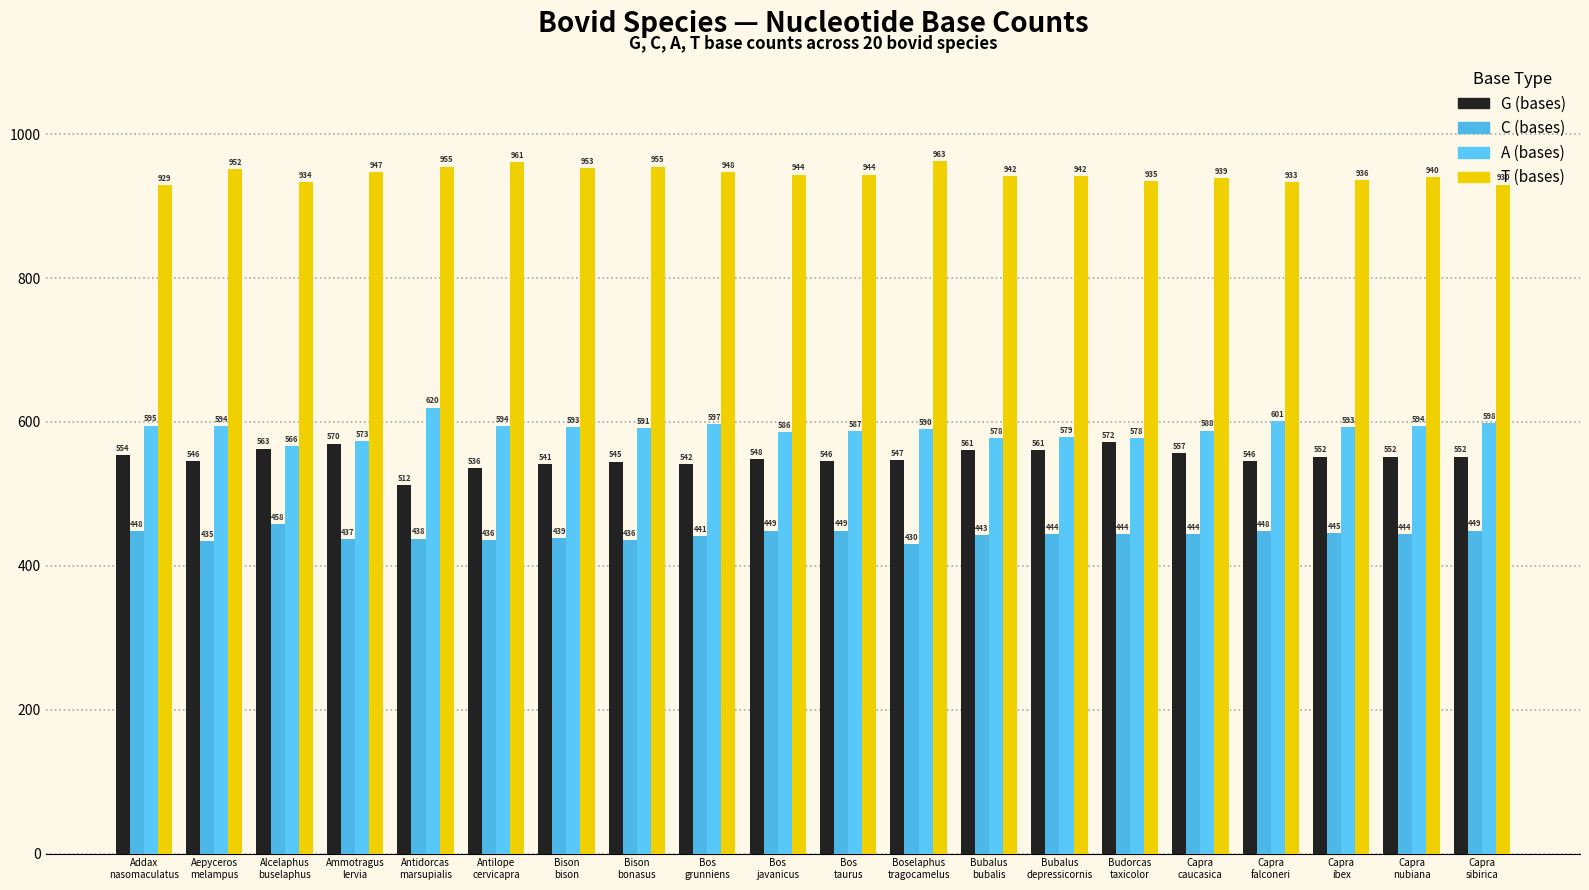

How many data points in C (bases) are less than 444?

9